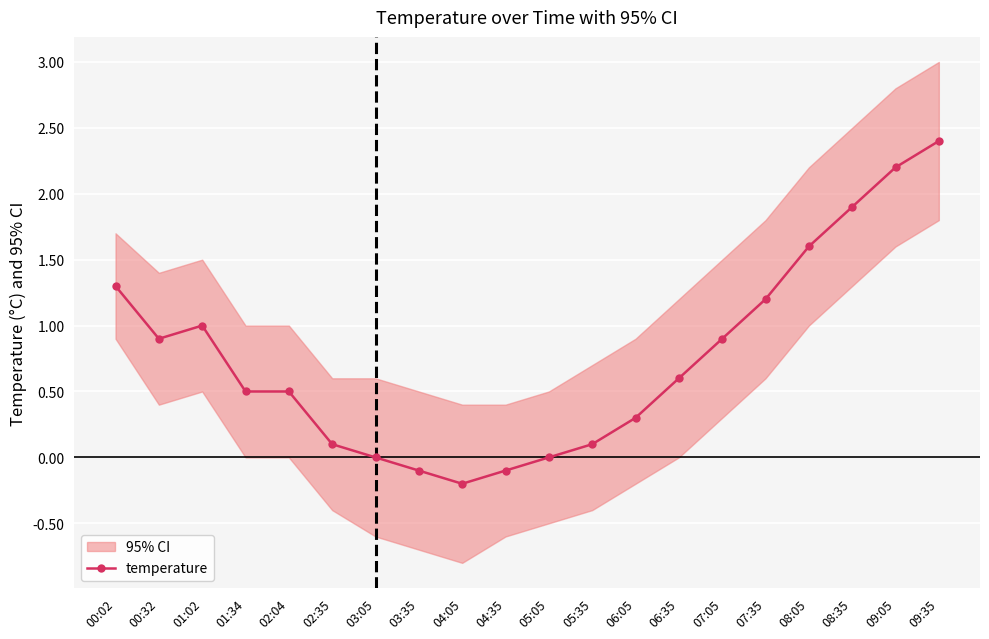

How many data points are above 0?

15